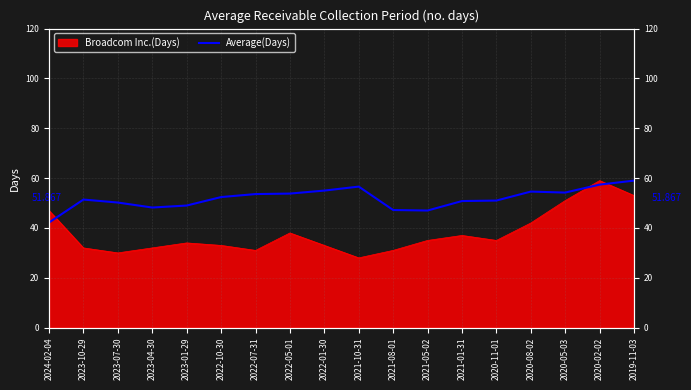

How many data points does each series have?

18